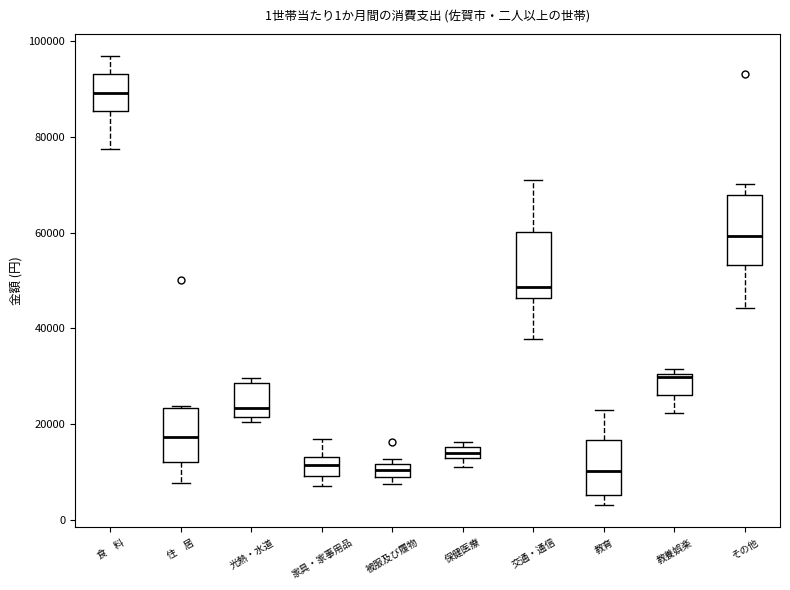

Which box's median line is the highest?

食 料